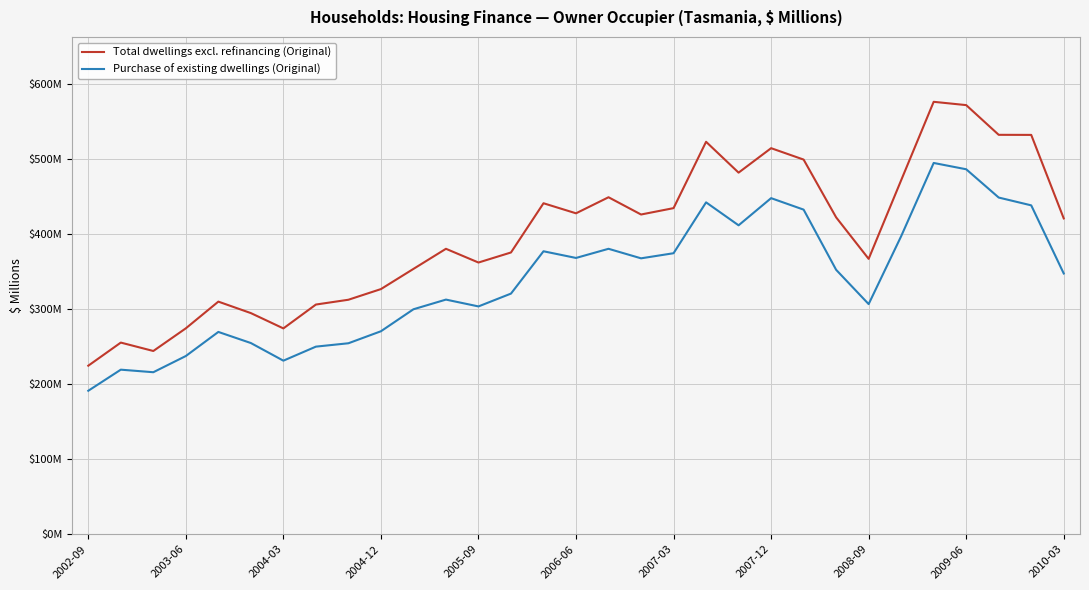

What is the difference between the maximum and minimum values in the Purchase of existing dwellings (Original) series?

303.6